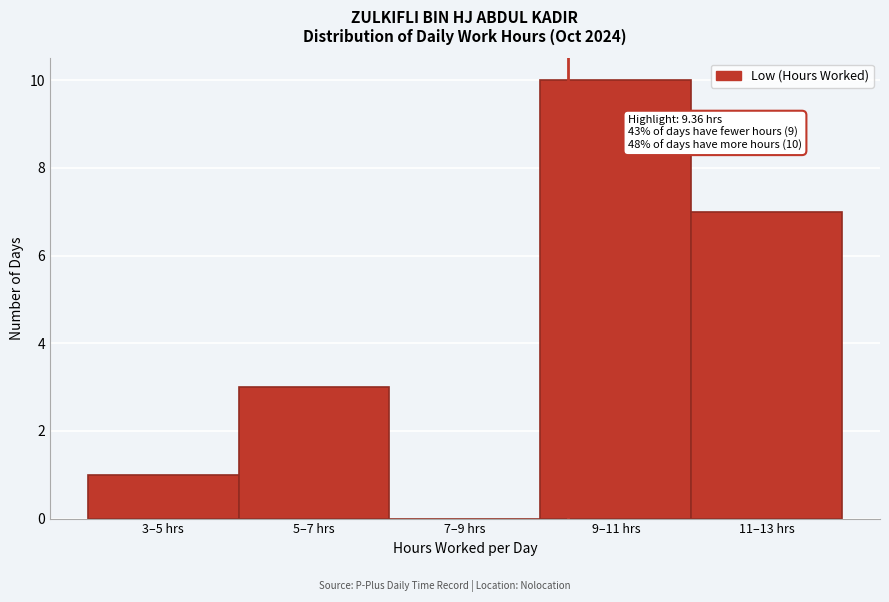

Reading right to left, extract all data points from this chart.

11–13 hrs=7	9–11 hrs=10	7–9 hrs=0	5–7 hrs=3	3–5 hrs=1